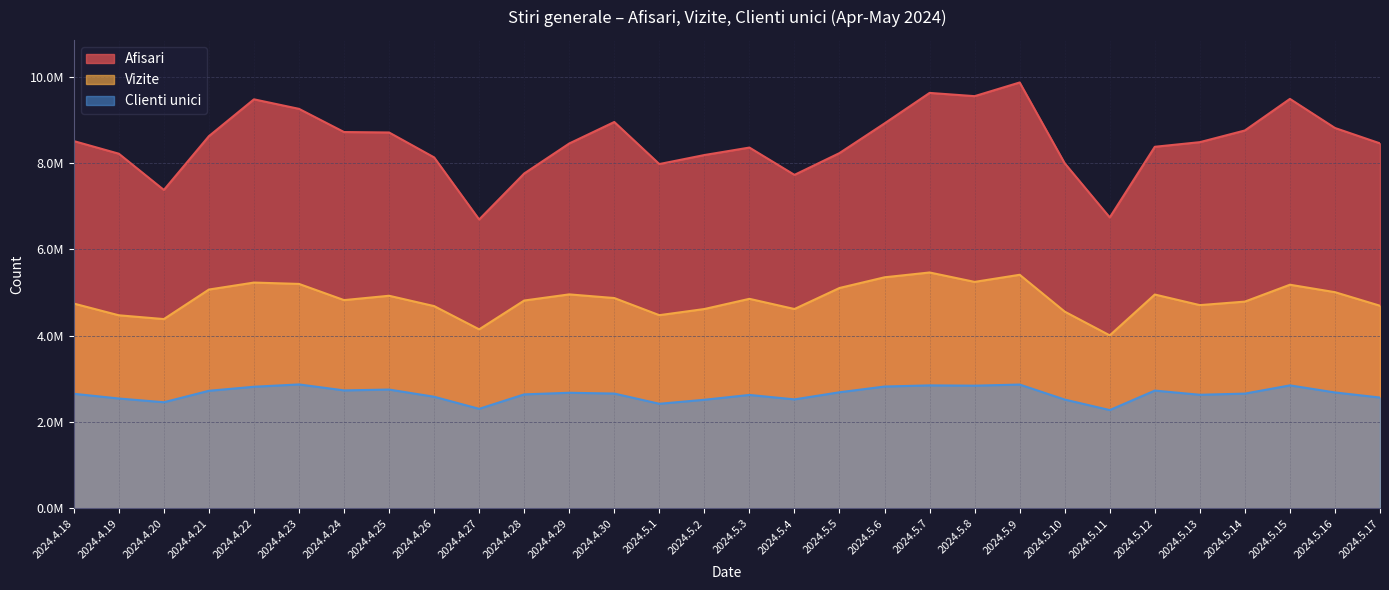

Does the chart display data point markers on the line(s)?

No